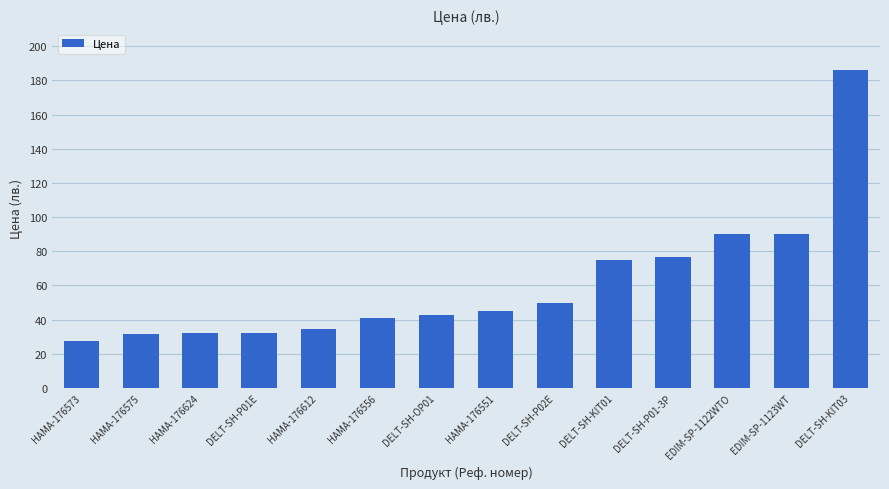

Which has a higher value, HAMA-176573 or HAMA-176612?

HAMA-176612